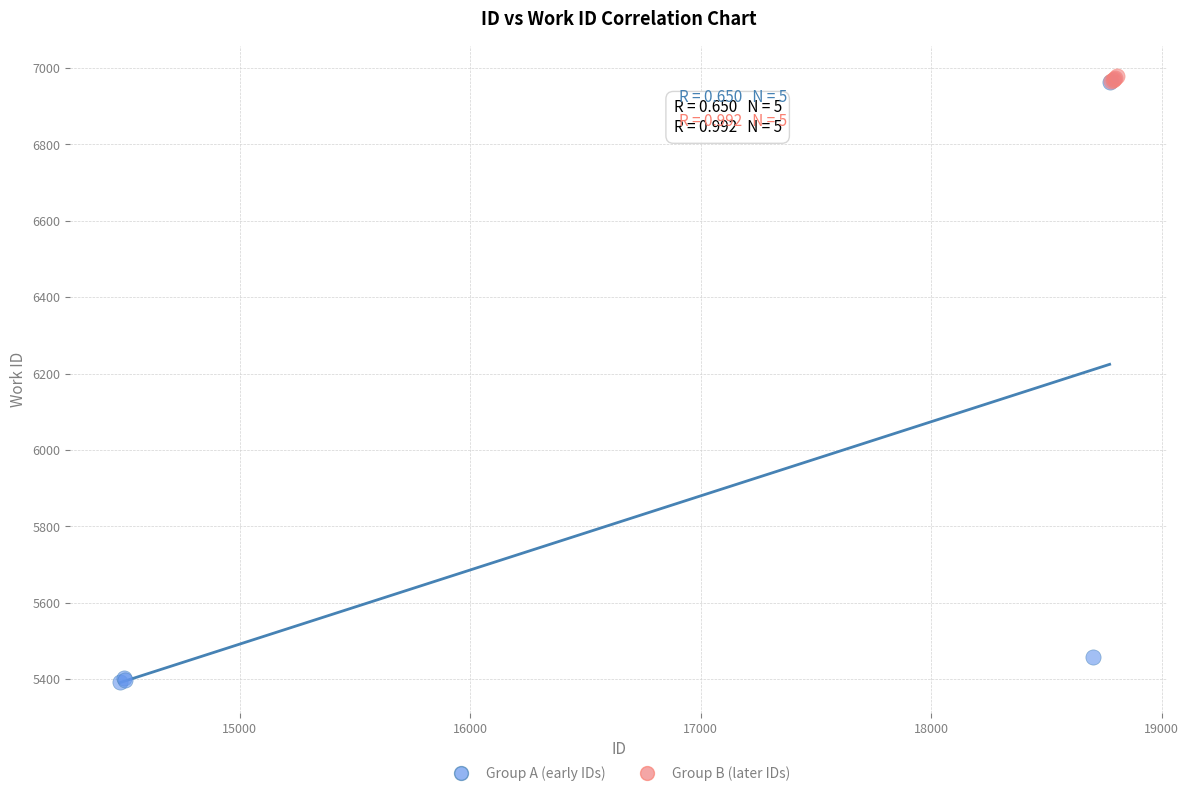

Which series contains the lowest Y value?

Group A (early IDs)